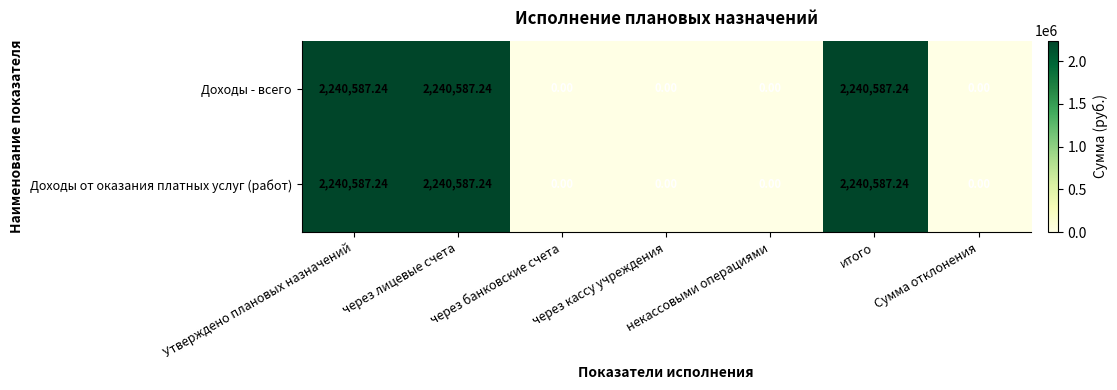

Count the number of data series in this chart.

2